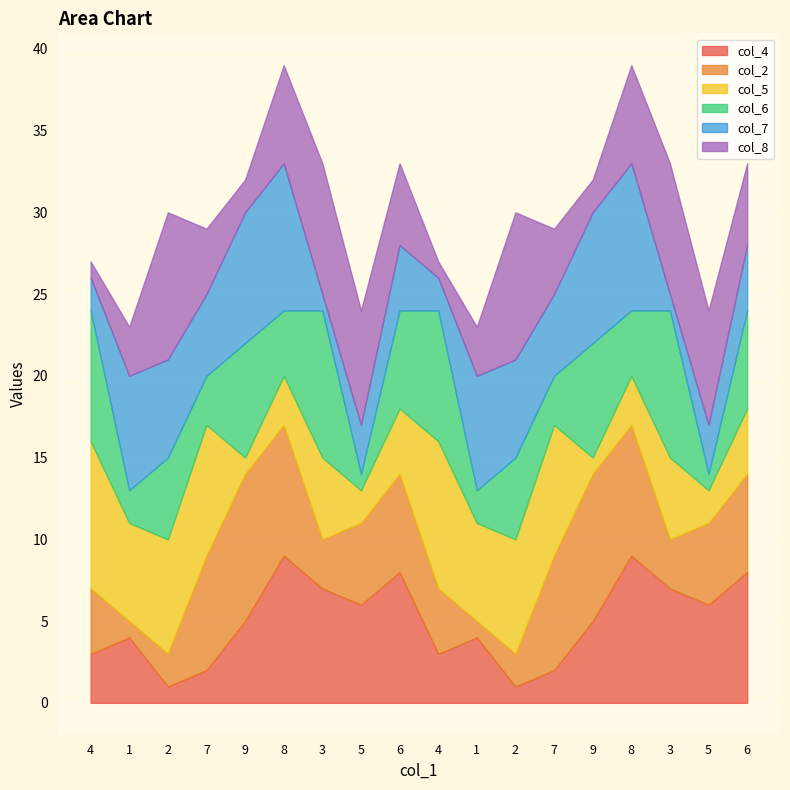

Which series has the largest range (max minus min)?

col_4